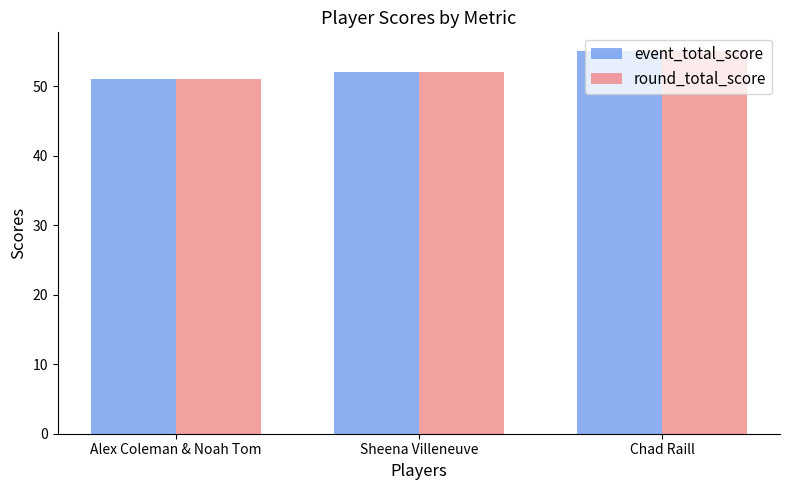

How many bars are there in each group?

2